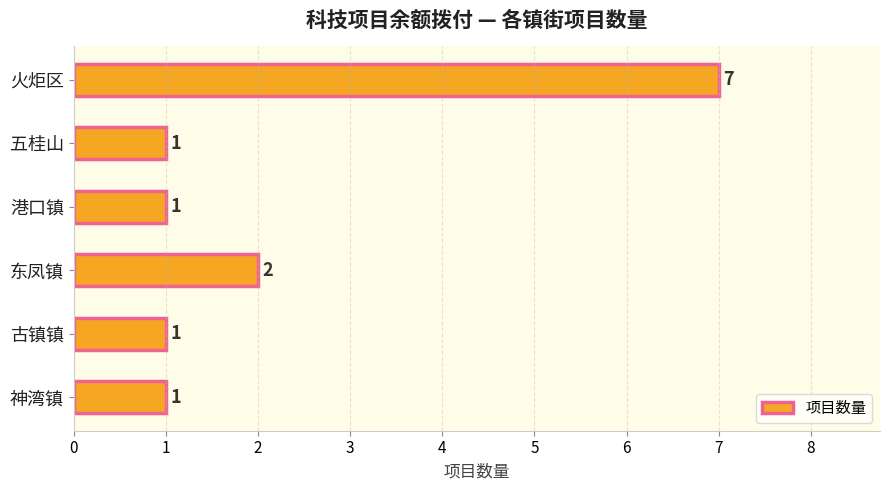

True or false: the data shows 1 at 五桂山.

True